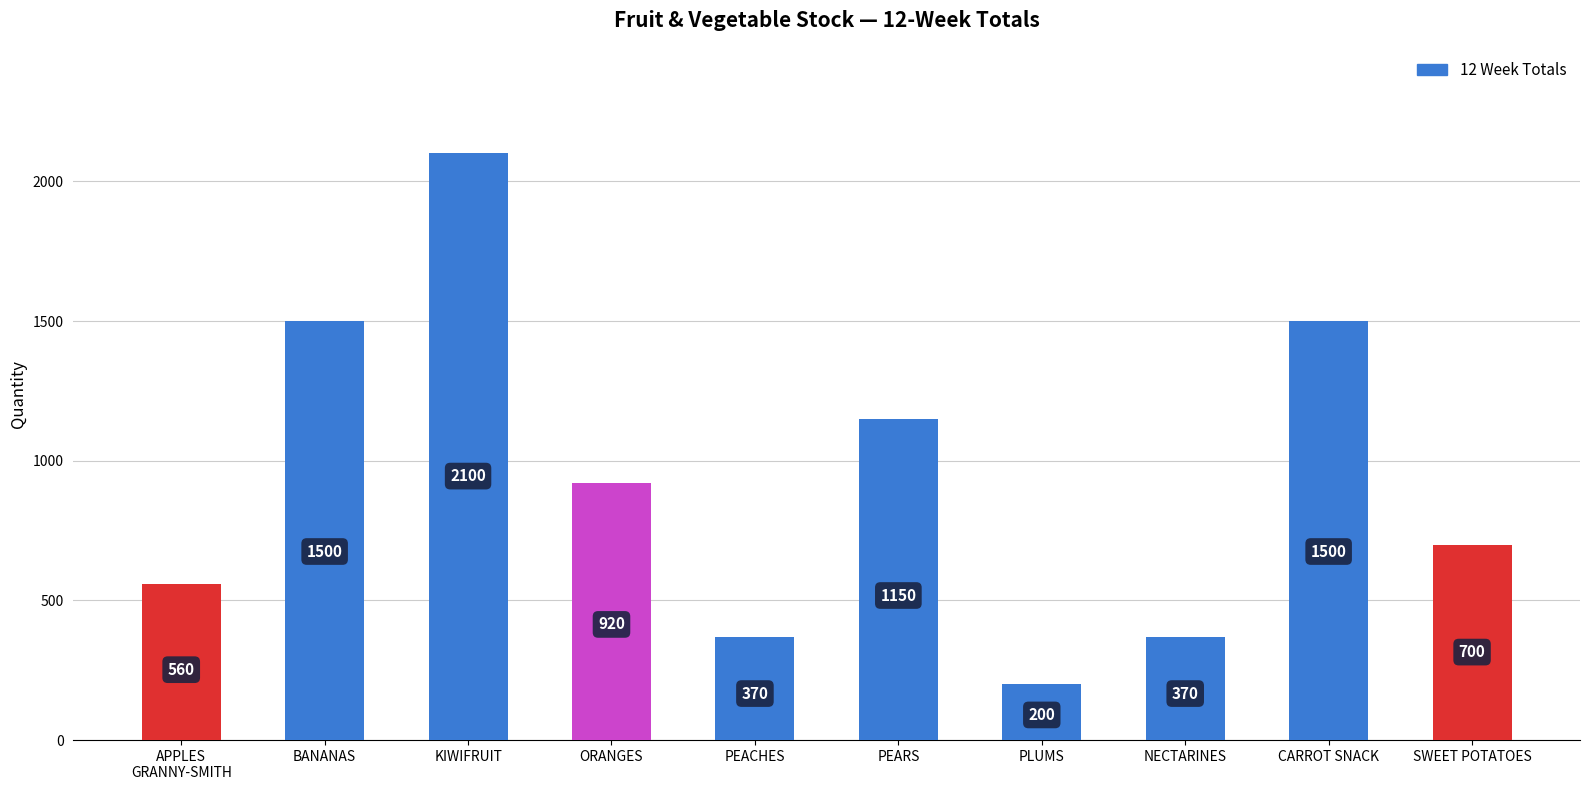

Are the bars horizontal?

No